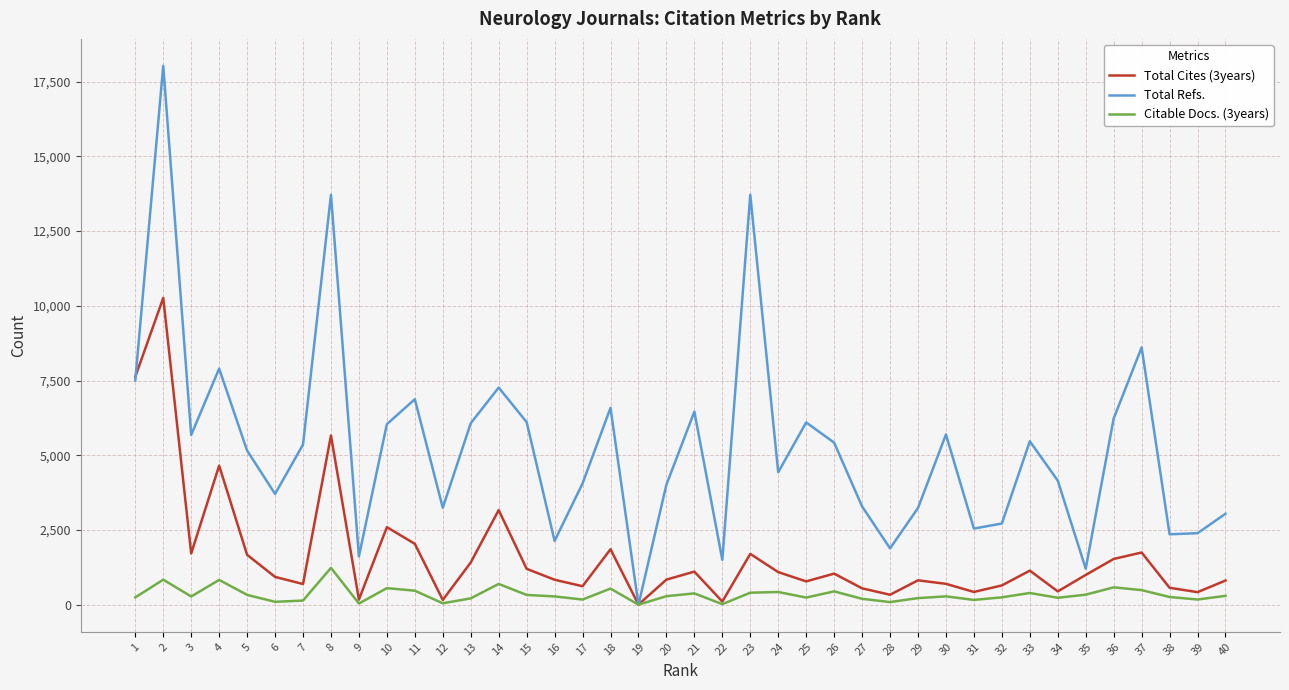

At which category is the sum across all series the highest?

2